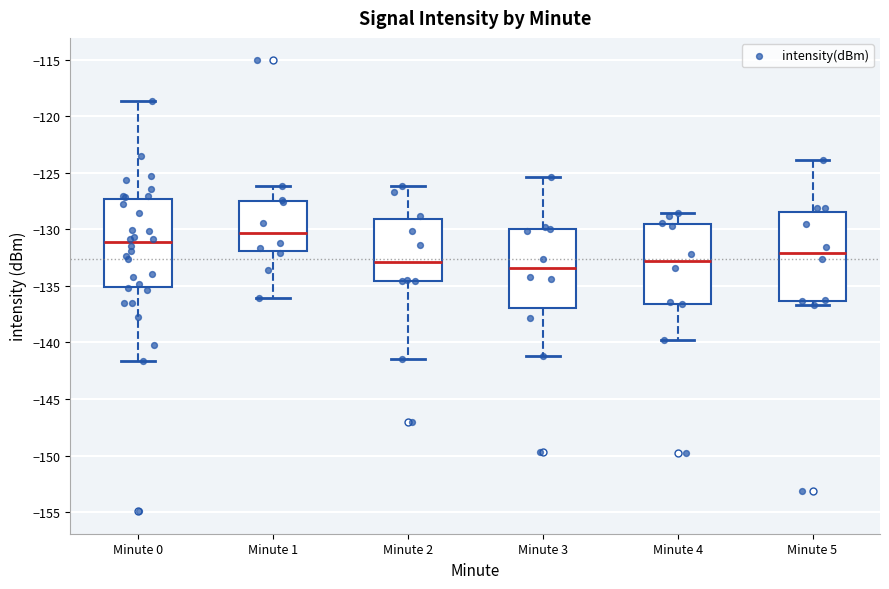

Reading left to right, read every box against the y-axis: the position of its median line, the range the box covers, and the ends of its whiskers. The values are not printed on the chart, so give them approximately, as read against the axis.

Minute 0: median -131.0, box -135.0 to -127.5, whiskers -141.5 to -118.5
Minute 1: median -130.5, box -132.0 to -127.5, whiskers -136.0 to -126.0
Minute 2: median -133.0, box -134.5 to -129.0, whiskers -141.5 to -126.0
Minute 3: median -133.5, box -137.0 to -130.0, whiskers -141.0 to -125.5
Minute 4: median -133.0, box -136.5 to -129.5, whiskers -140.0 to -128.5
Minute 5: median -132.0, box -136.5 to -128.5, whiskers -136.5 (just below the box's lower edge) to -124.0